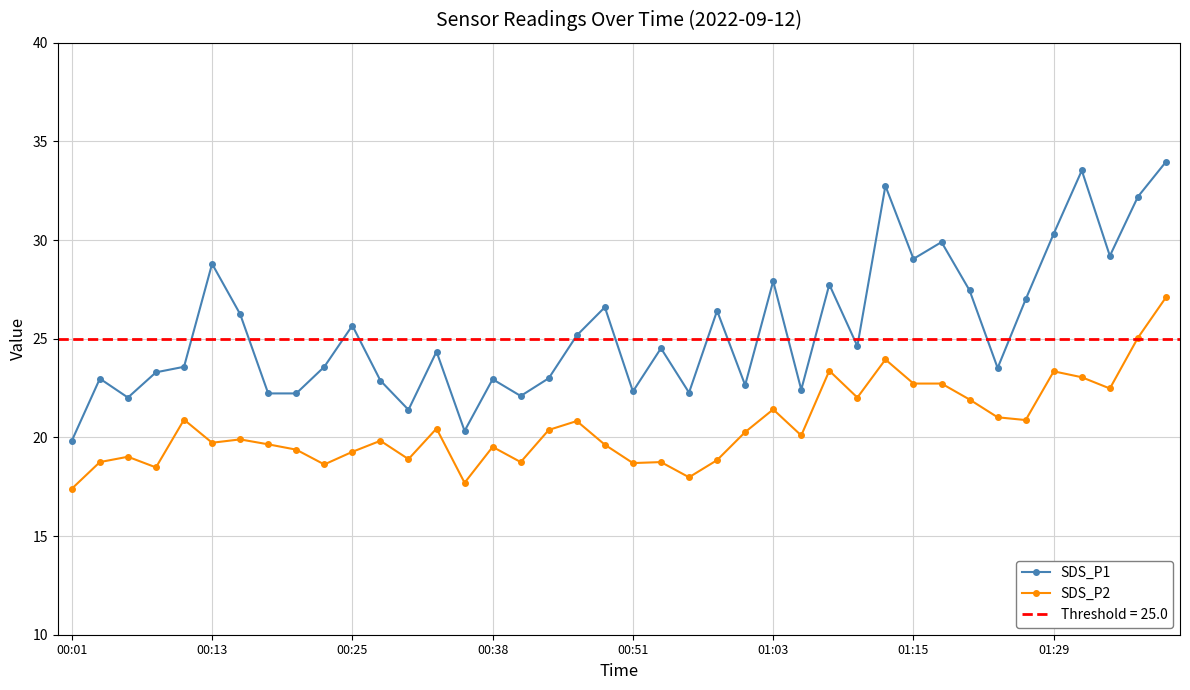

True or false: SDS_P2 has more than 1 points higher than both neighbors.

True